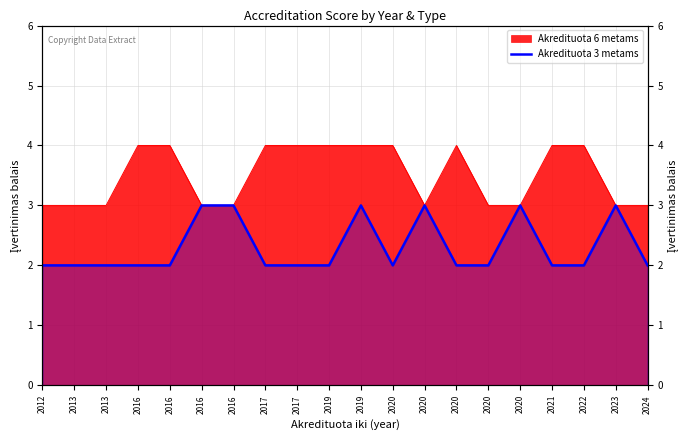

What is the smallest value displayed?

2